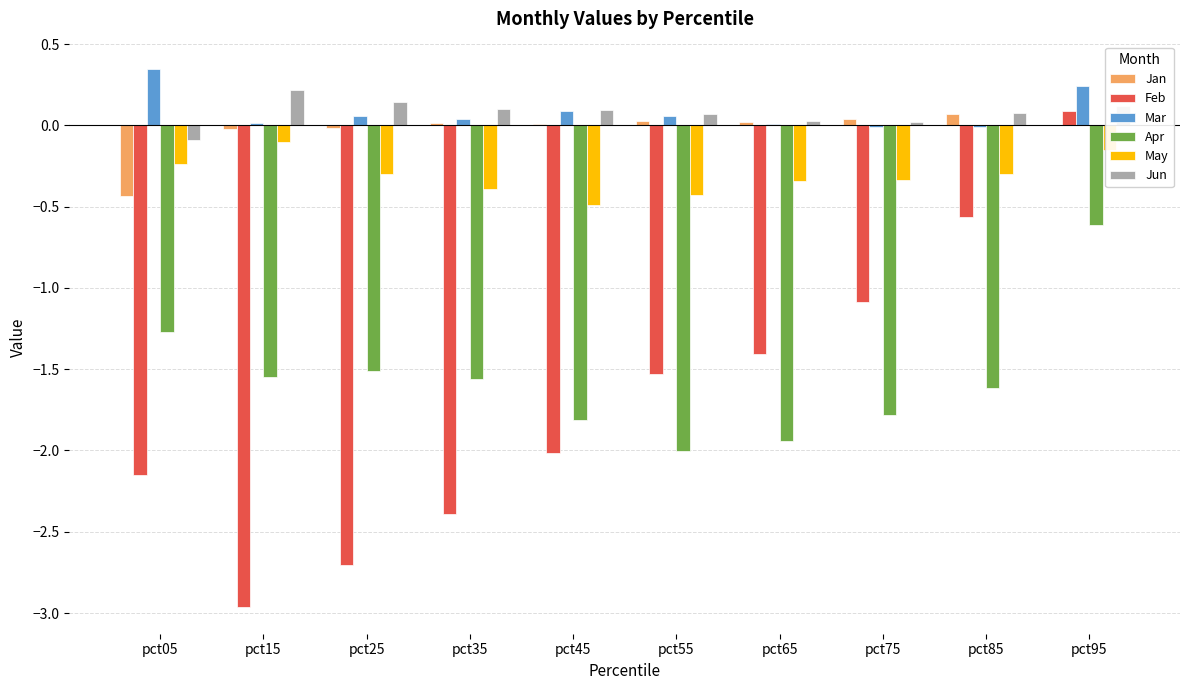

True or false: May has a value of -0.1 at pct15.

True